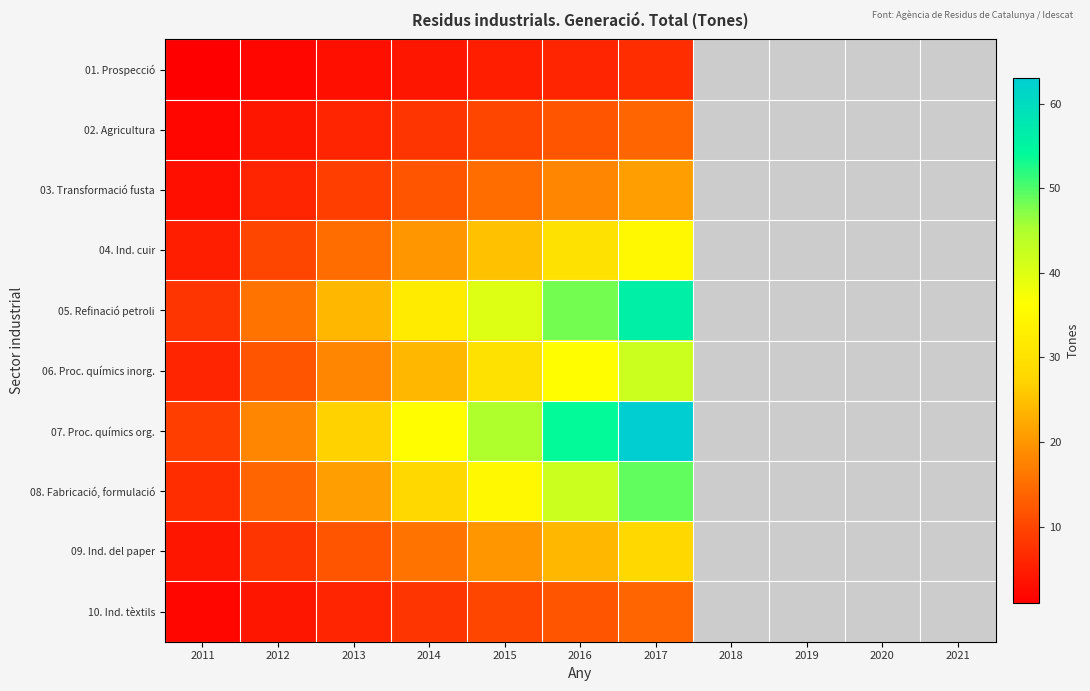

How many values in 09. Ind. del paper are above zero?

7